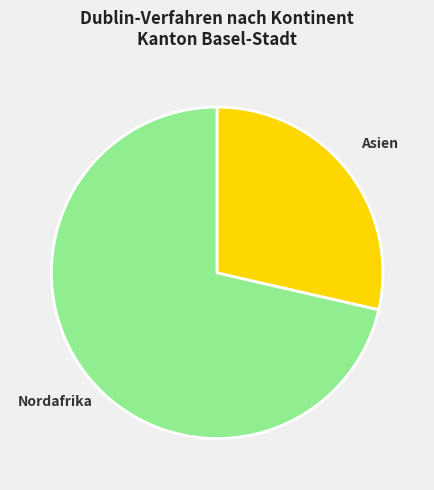

Is there a majority slice in this chart?

Yes